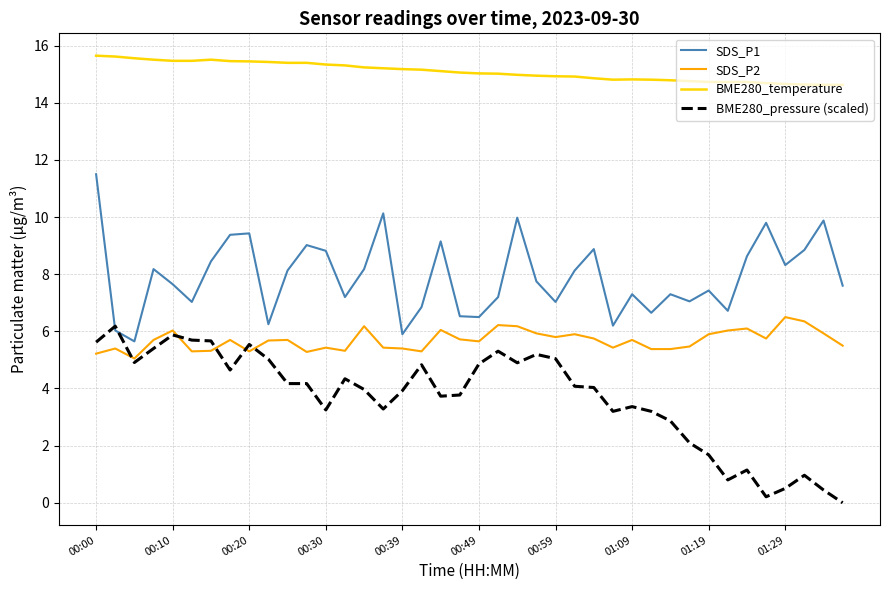

Which series has the largest total across all categories?

BME280_temperature